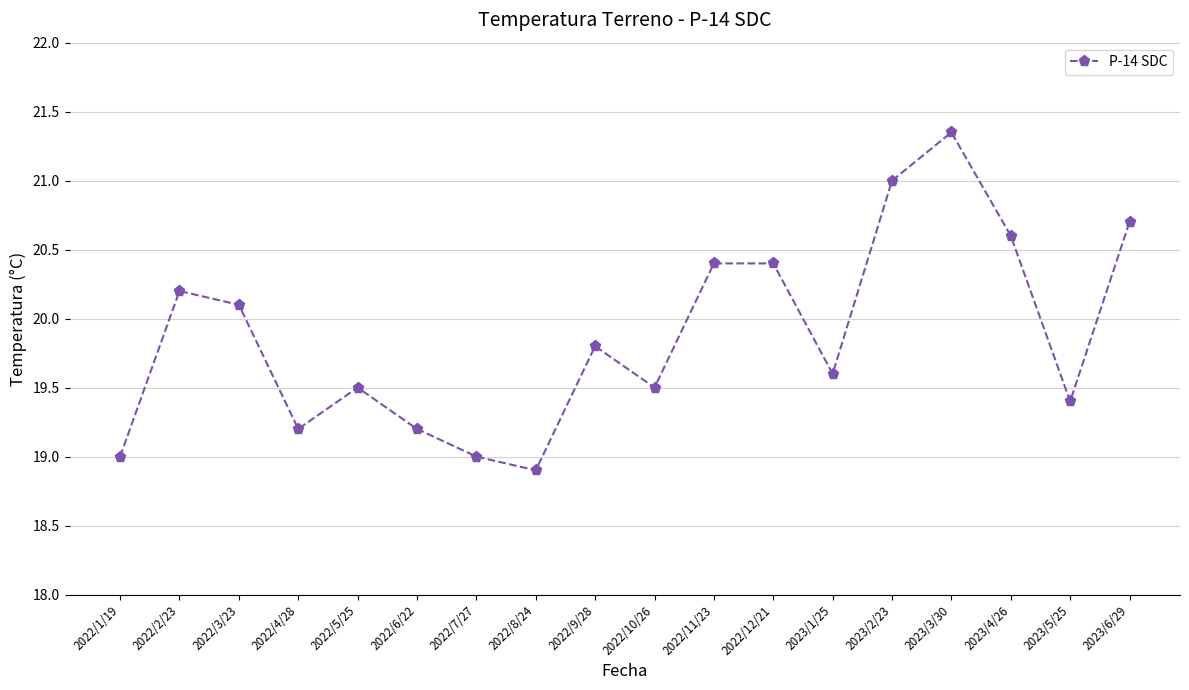

What is the difference between the values at 2023/2/23 and 2023/5/25?

1.6